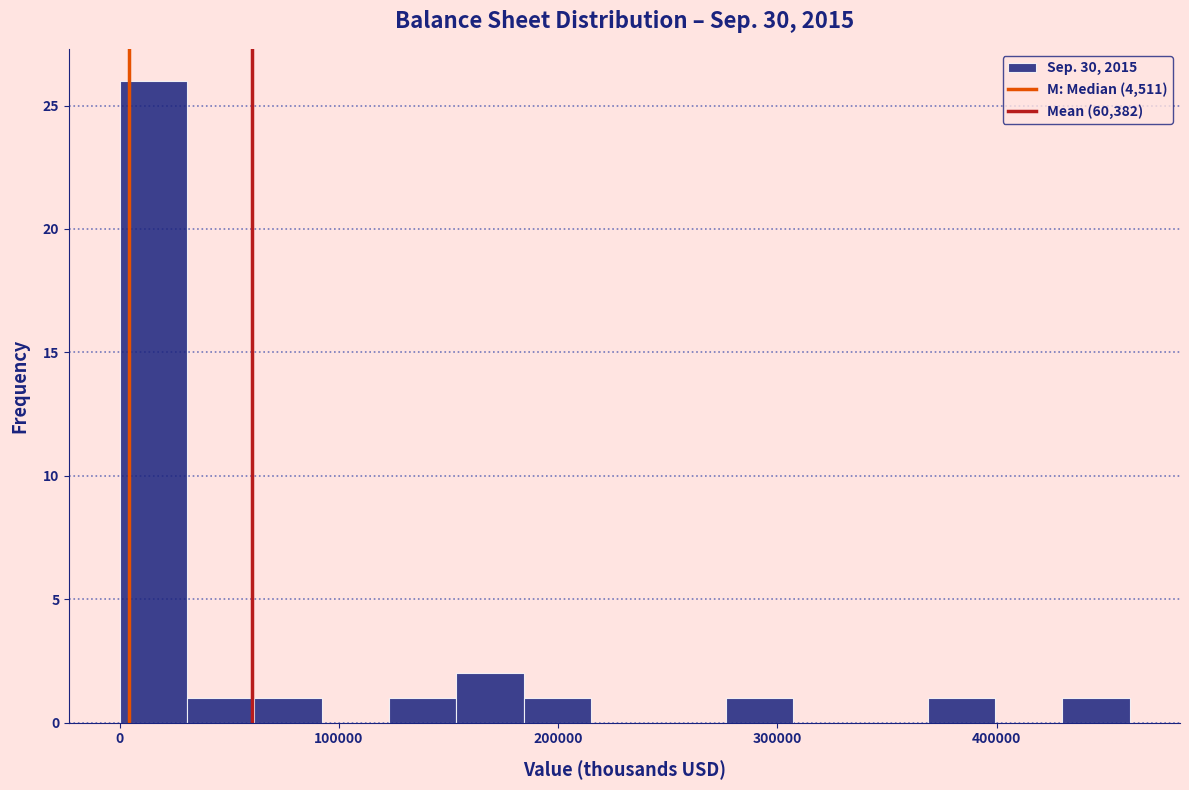

Around what value on the x-axis is the tallest bar? Give the approximate position of its centre, as read against the axis.

20000